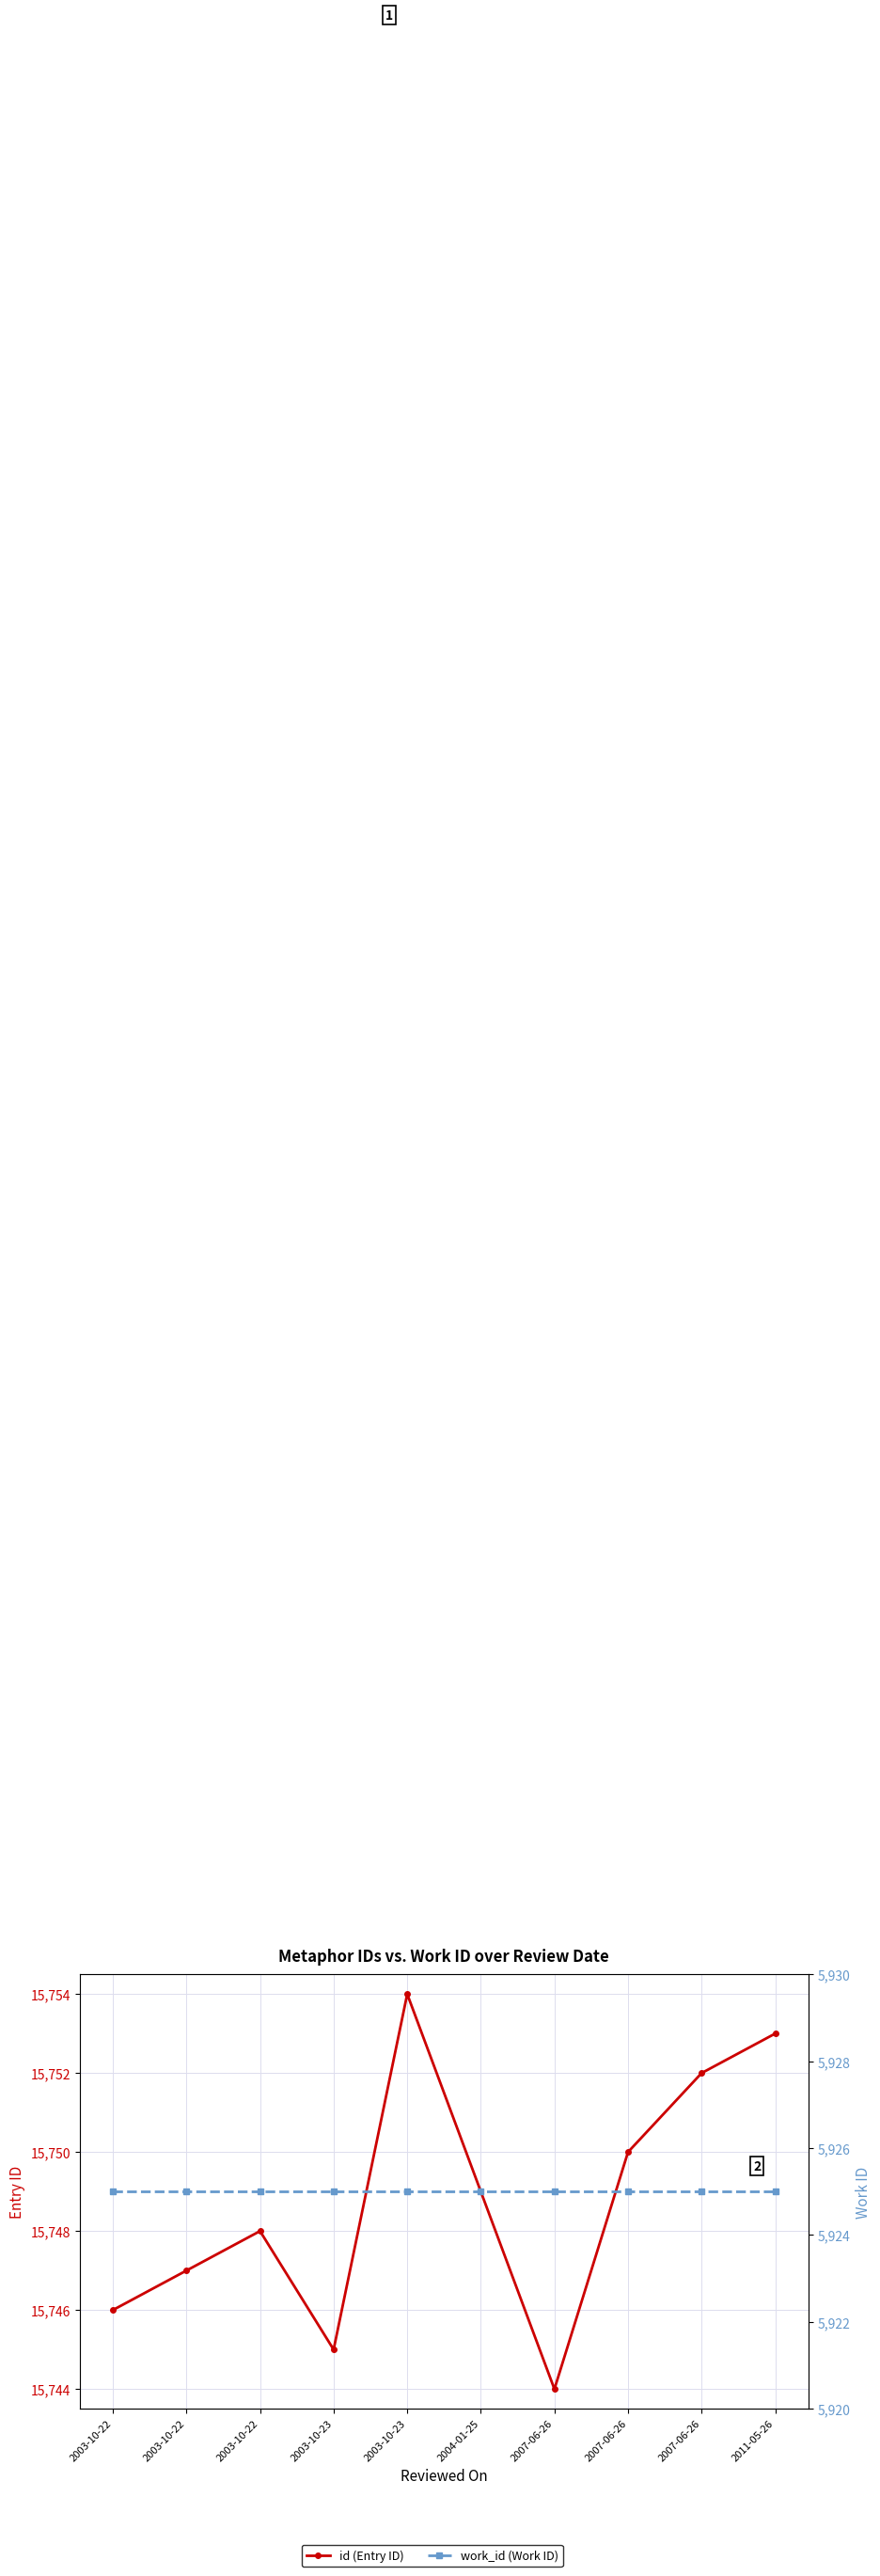

What is the average value of the work_id (Work ID) series?

5925